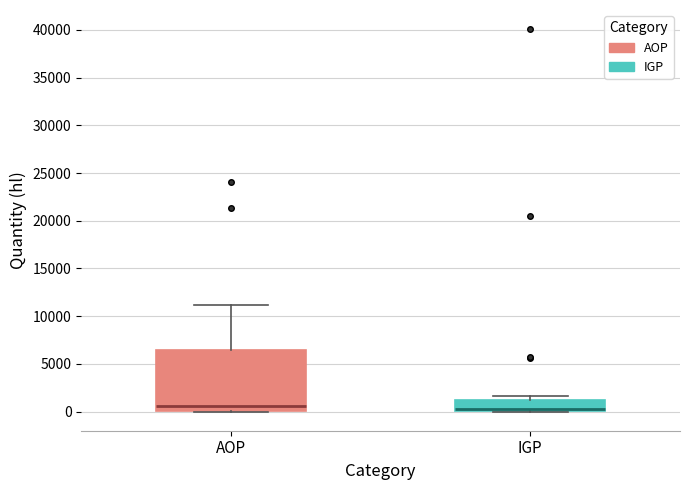

Comparing the boxes themselves (not the whiskers), which one is the tallest?

AOP